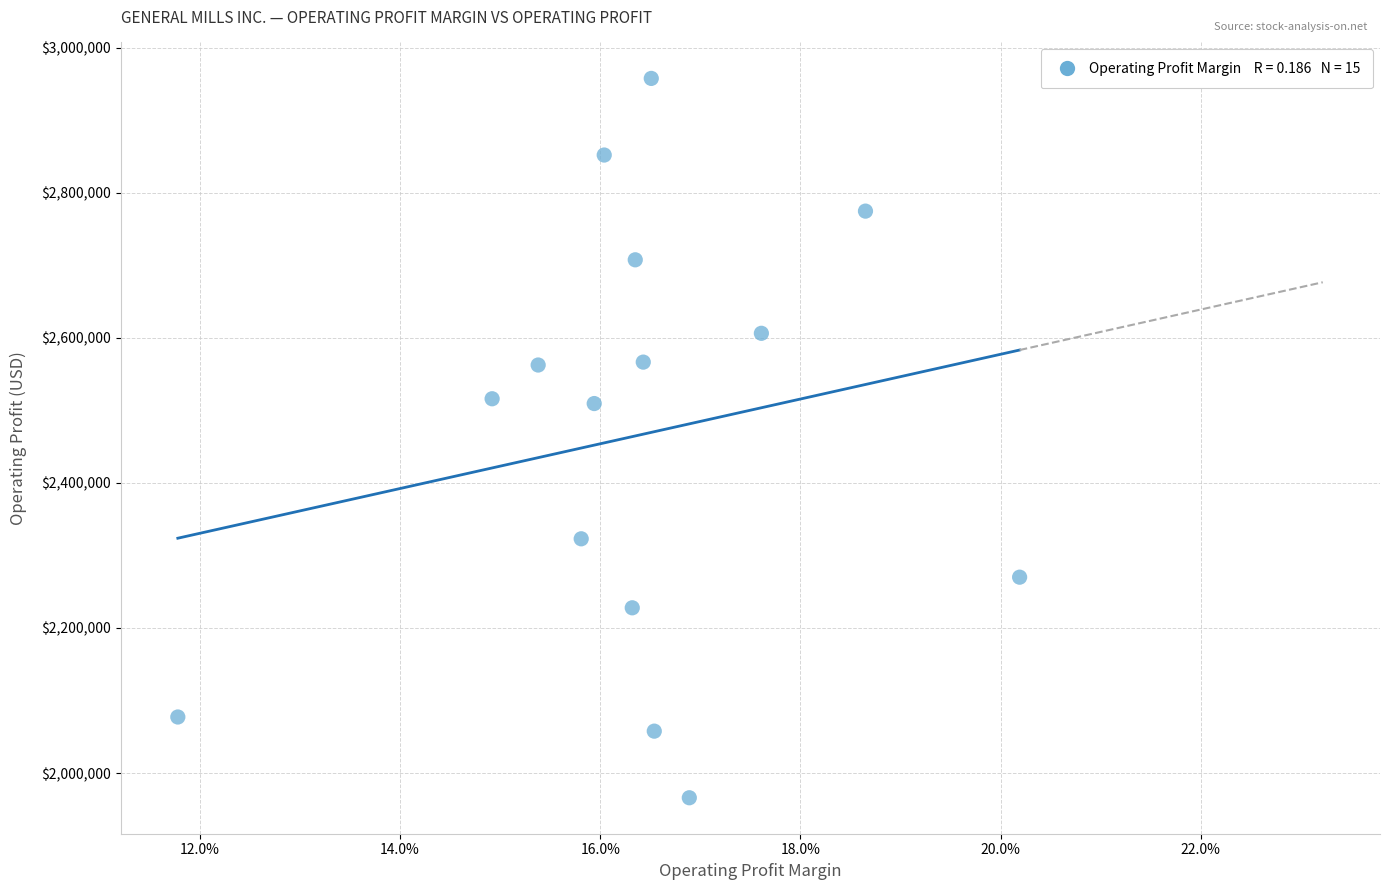

What is the range of Y values (max minus min)?

991400